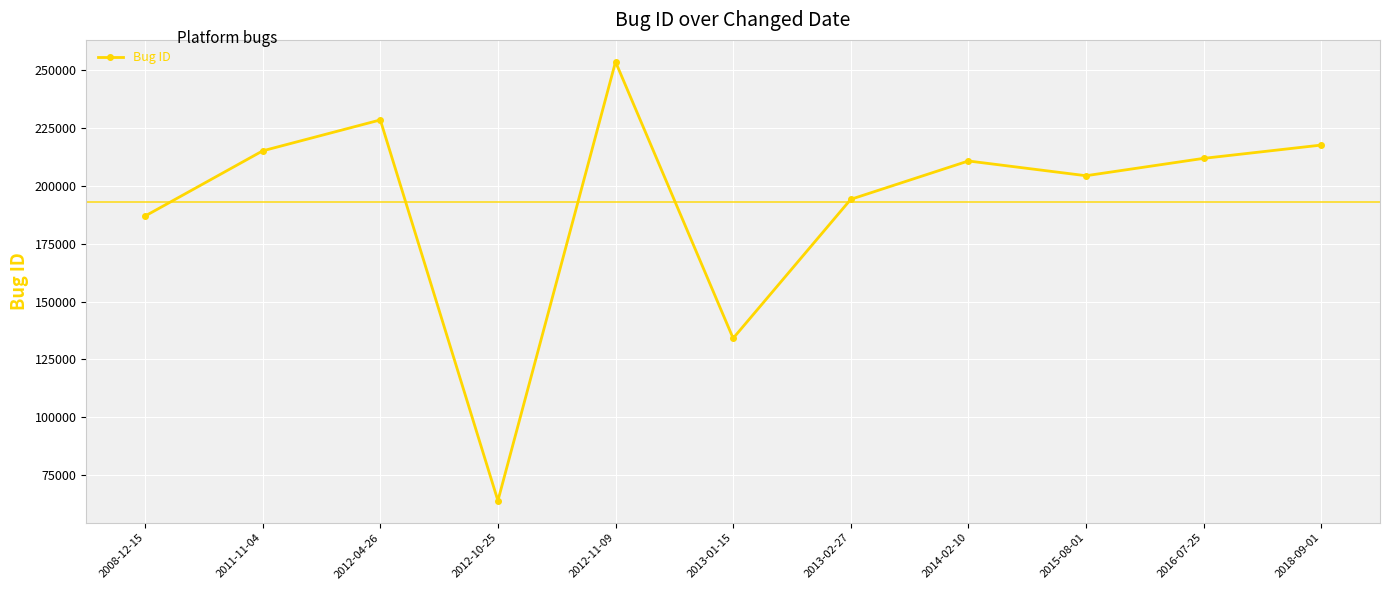

What is the difference between the second highest and minimum values?

164497